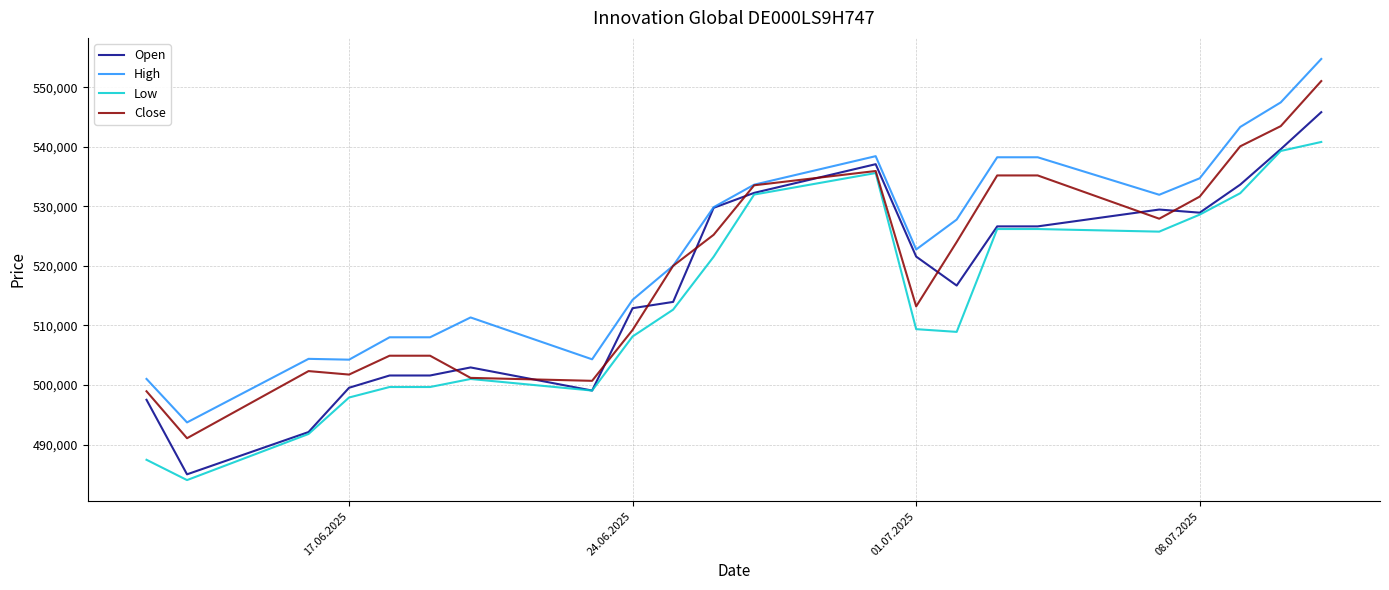

List the series in order of their peak value, highest first.

High, Close, Open, Low